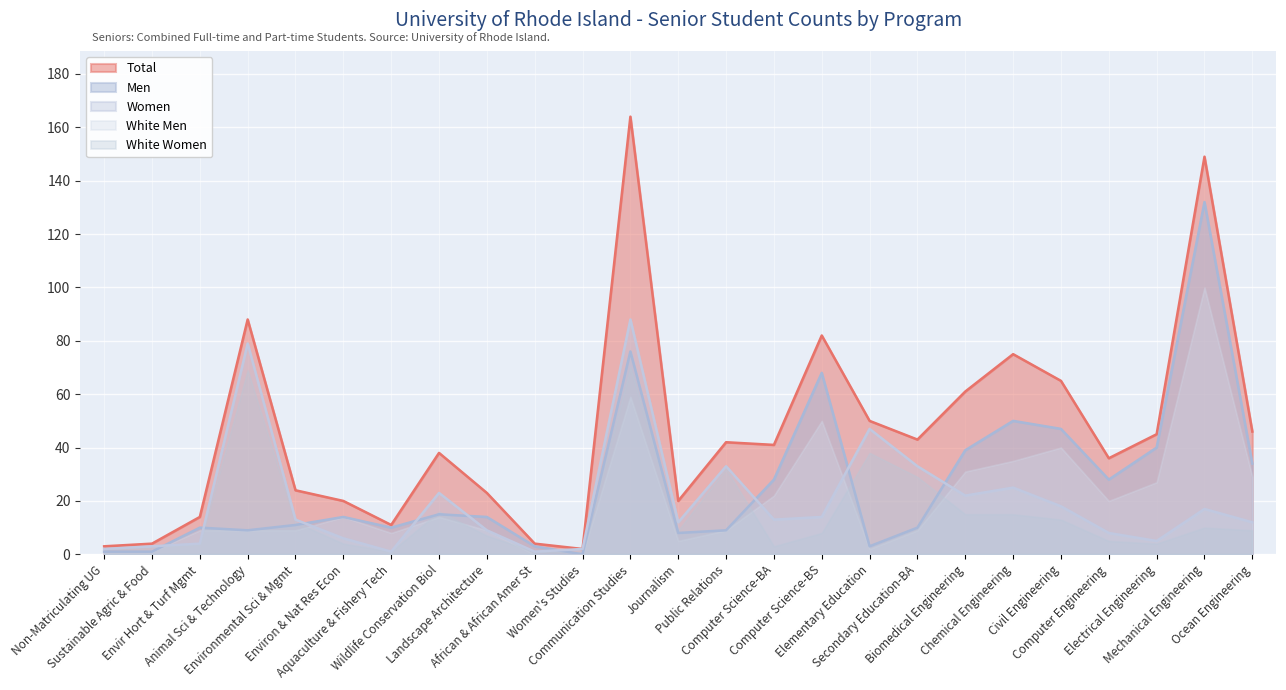

True or false: Total has a value of 19 at Aquaculture & Fishery Tech.

False